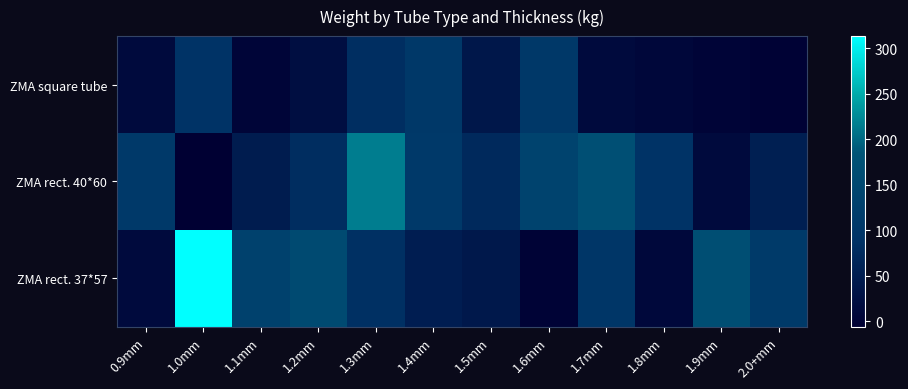

Which series has the largest range (max minus min)?

ZMA rect. 37*57